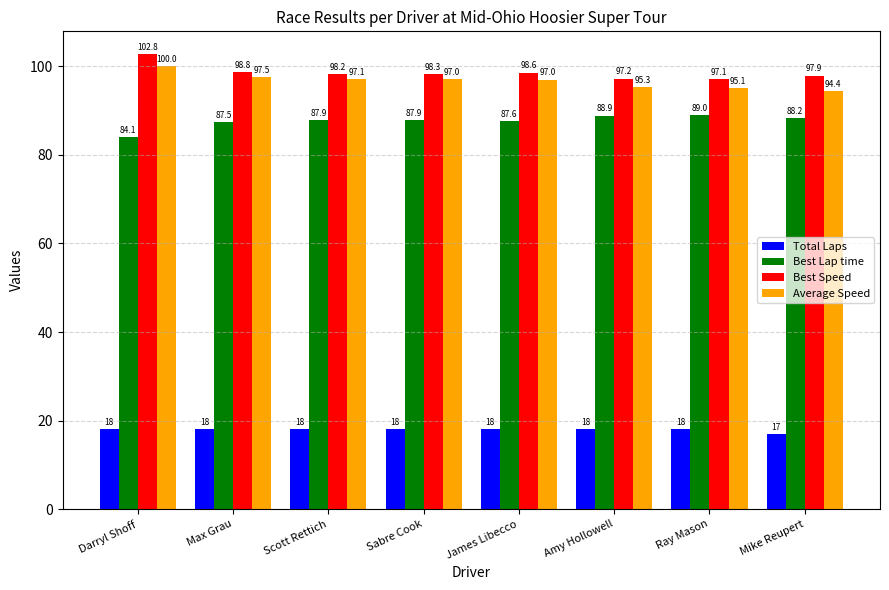

What is the total value across all series at Ray Mason?

299.2